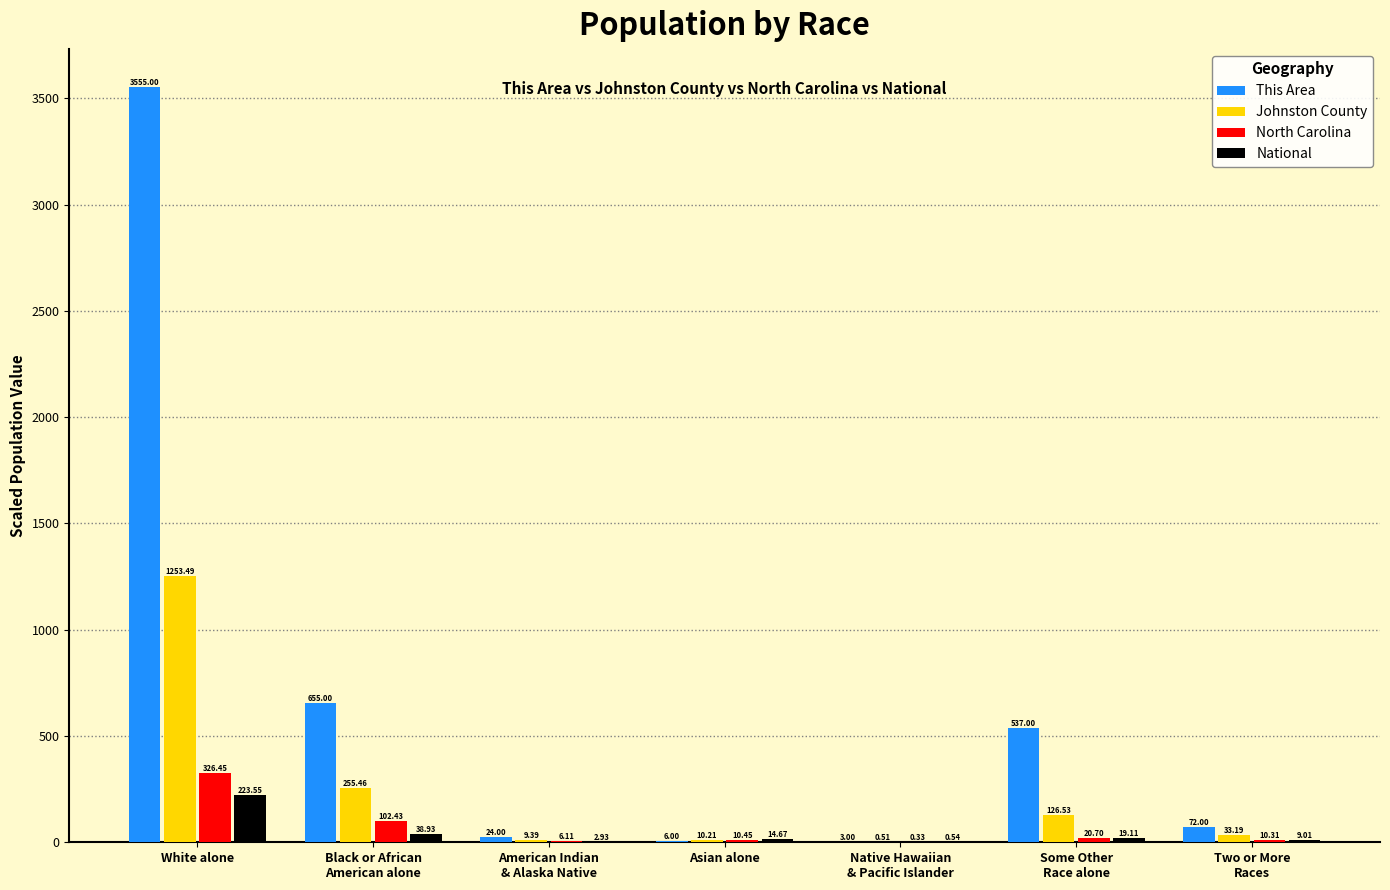

At which label does Johnston County reach its peak?

White alone